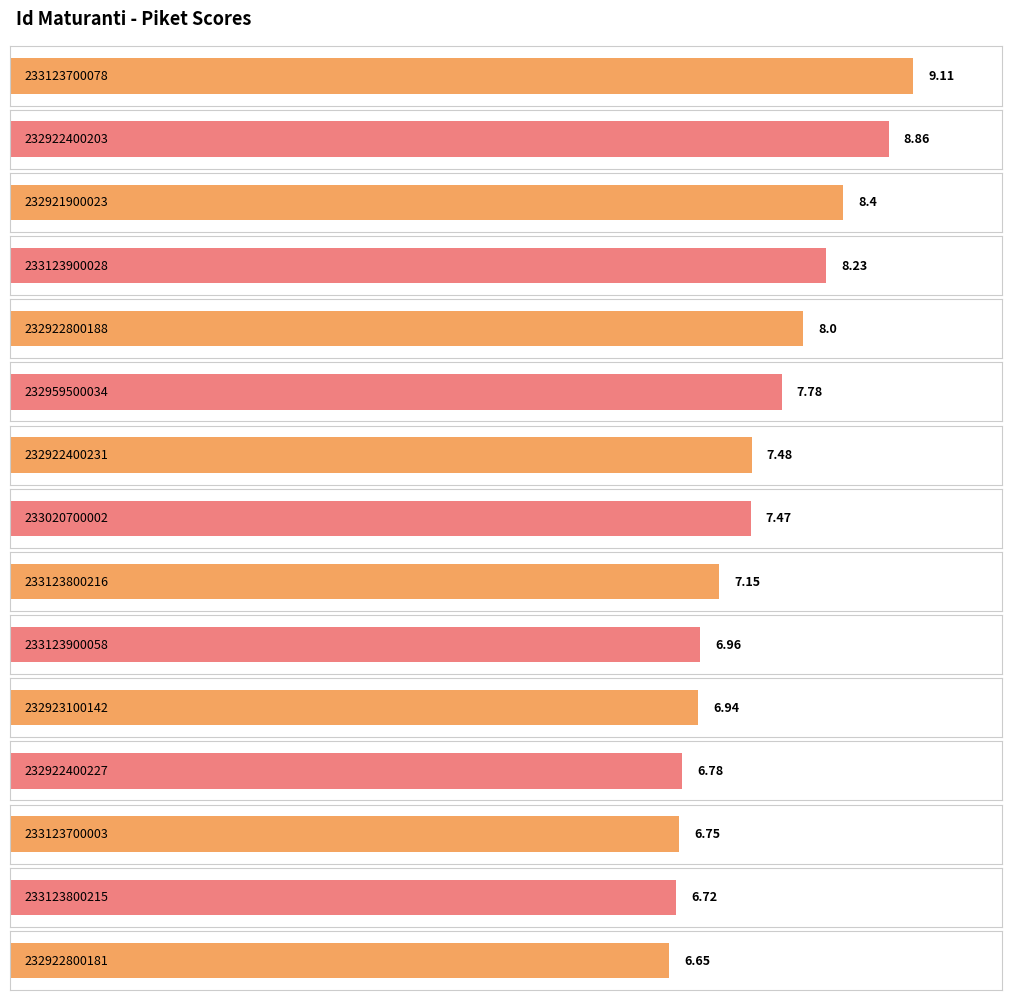

What is the change in value from 233123700078 to 233123800216?

-2.0